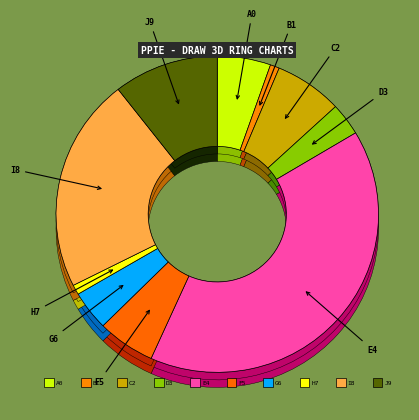

Is there a majority slice in this chart?

No